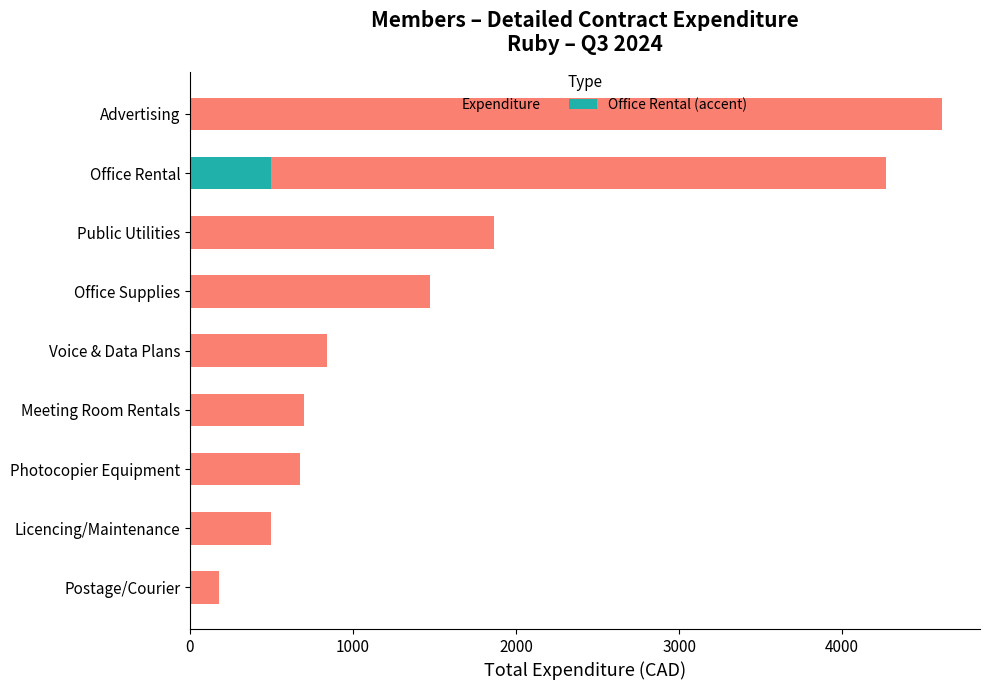

What is the sum of all values?

15110.0